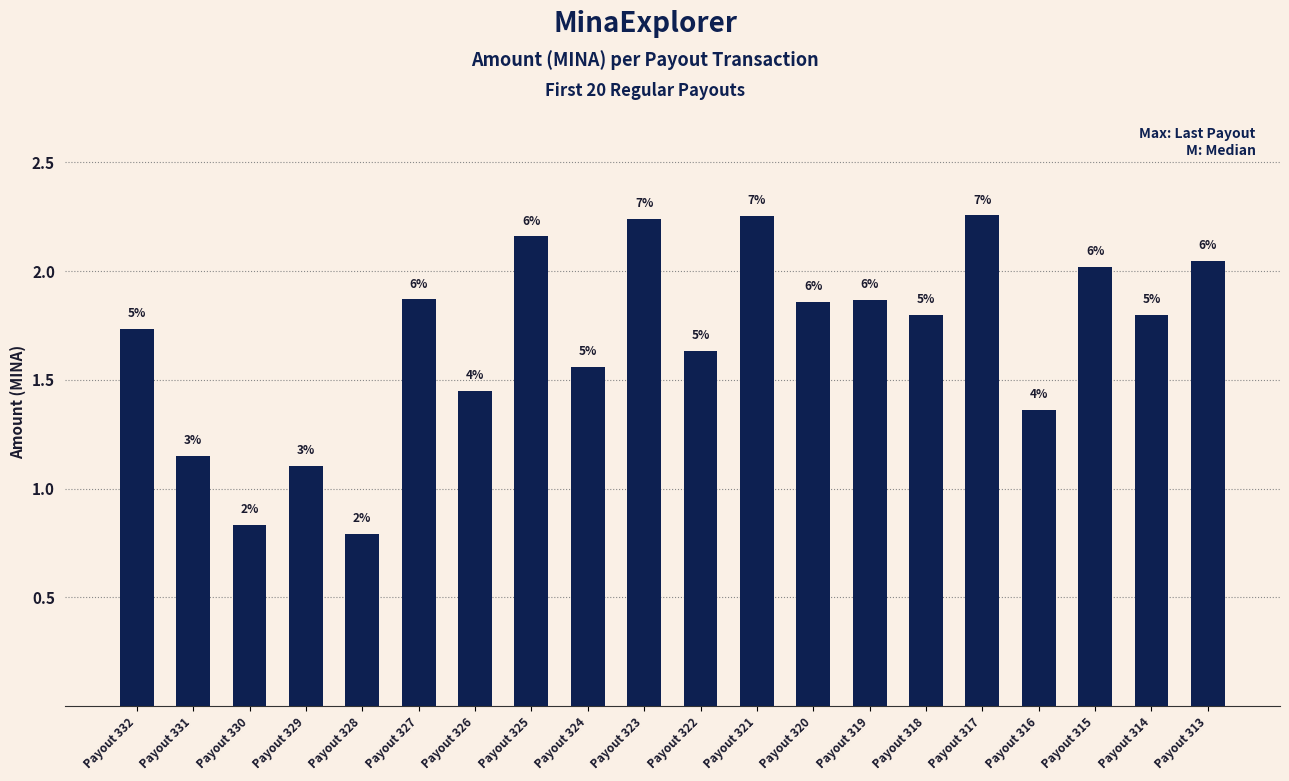

What is the difference between the second highest and second lowest values?

1.4